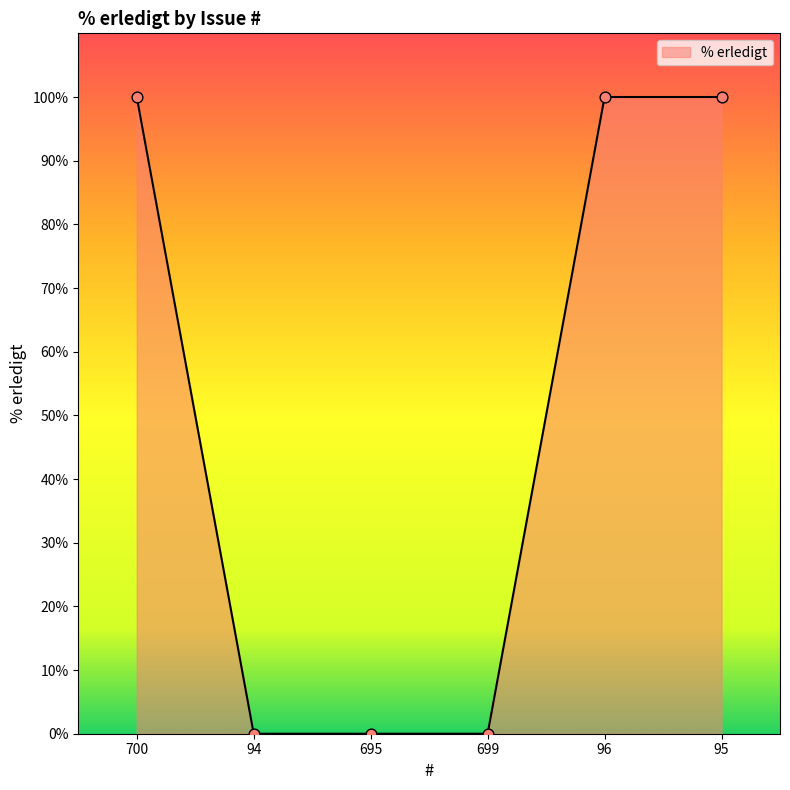

What is the ratio of the value at 95 to the value at 96?

1.0